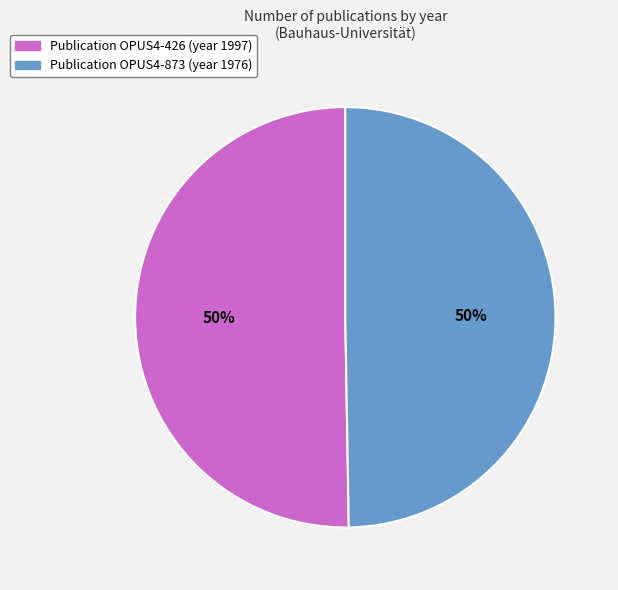

To the nearest percent, what is the average slice percentage?

50%